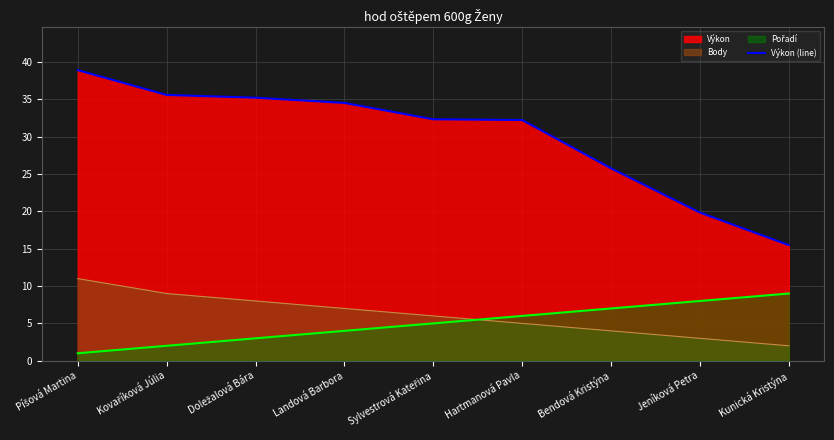

What is the change in value from Hartmanová Pavla to Jeníková Petra?

-12.4